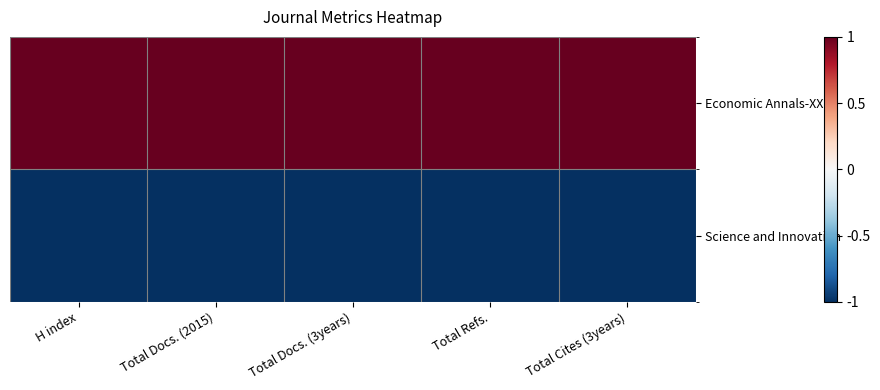

Which series has the largest total across all categories?

Economic Annals-XXI